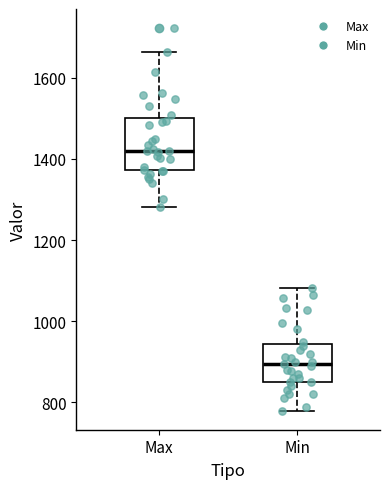

Reading left to right, transcribe this box plot: for each box, give where its median line is, the range the box spans, and where its two whiskers end, as read against the y-axis. The values are not printed on the chart, so give them approximately, as read against the axis.

Max: median 1420, box 1380 to 1500, whiskers 1280 to 1660
Min: median 900, box 860 to 940, whiskers 780 to 1080